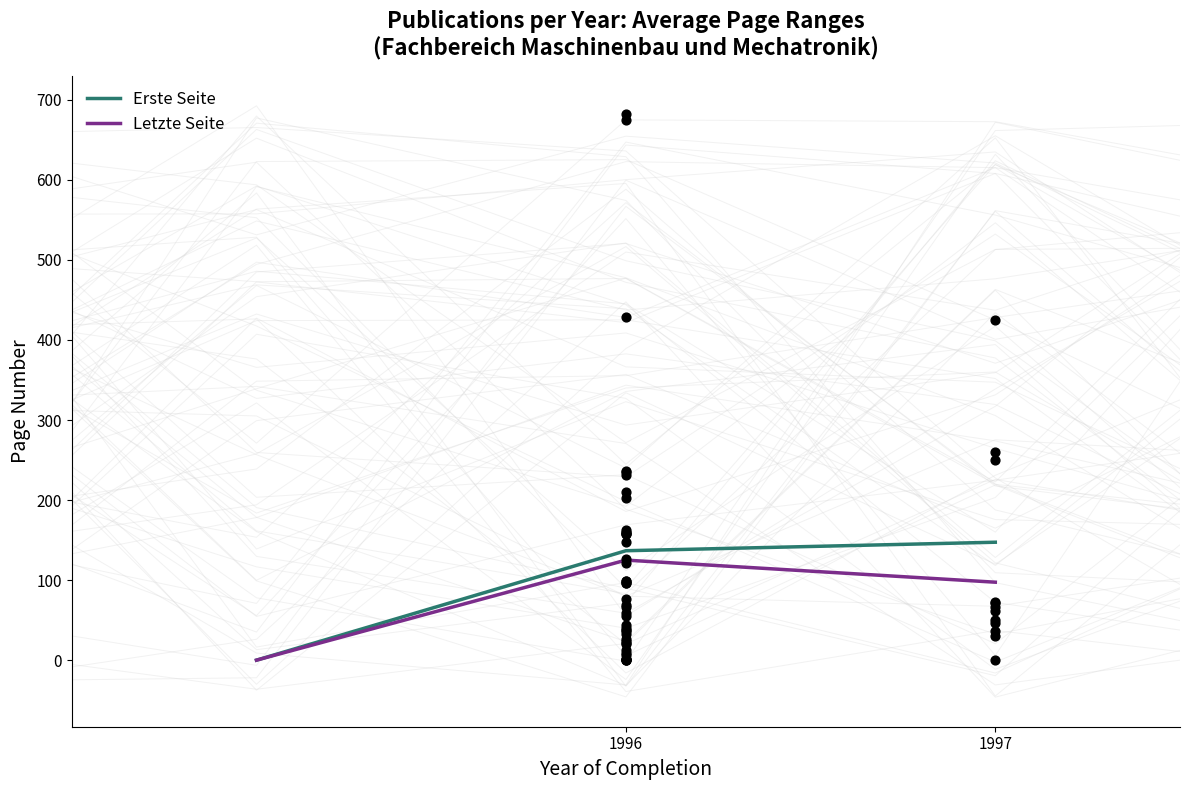

Which series reaches the minimum Y coordinate?

Erste Seite